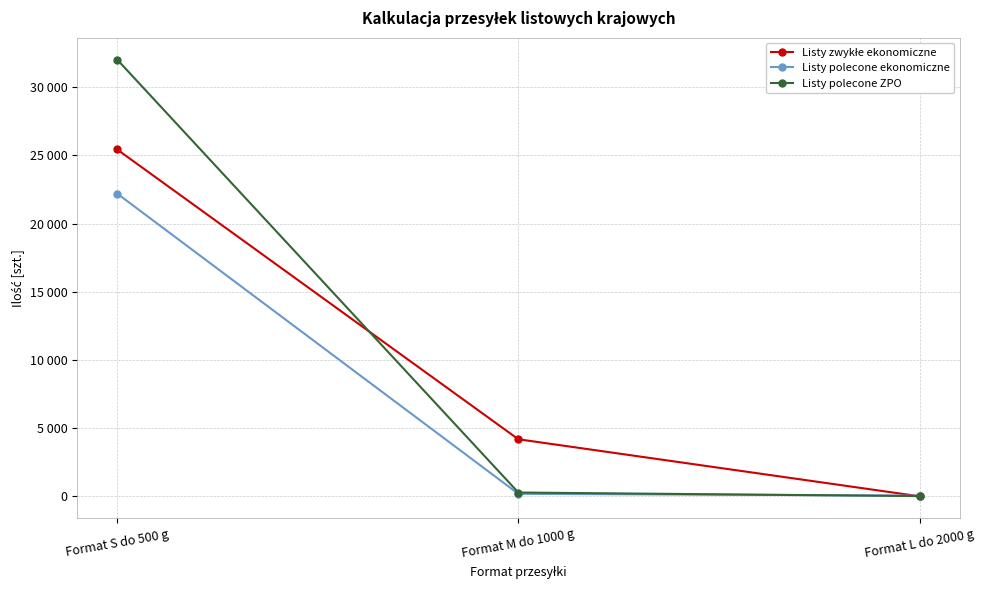

Which series has the largest range (max minus min)?

Listy polecone ZPO